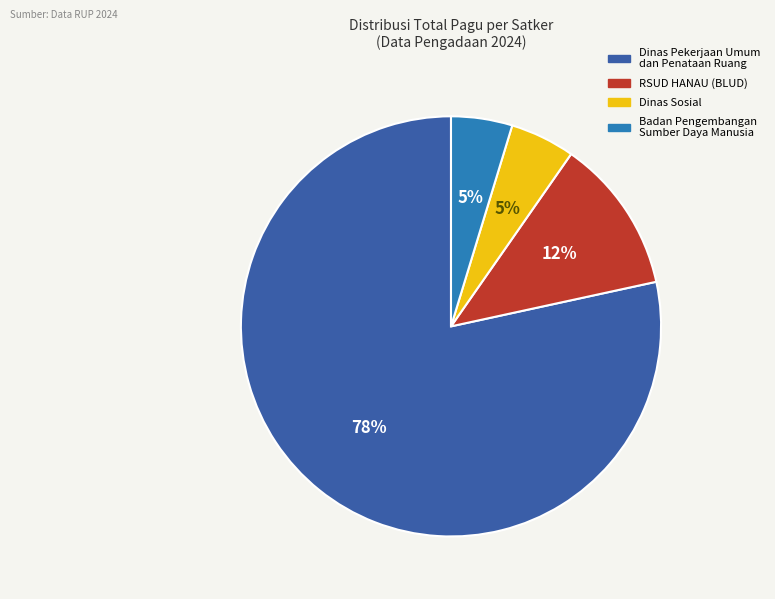

To the nearest percent, what is the average slice percentage?

25%